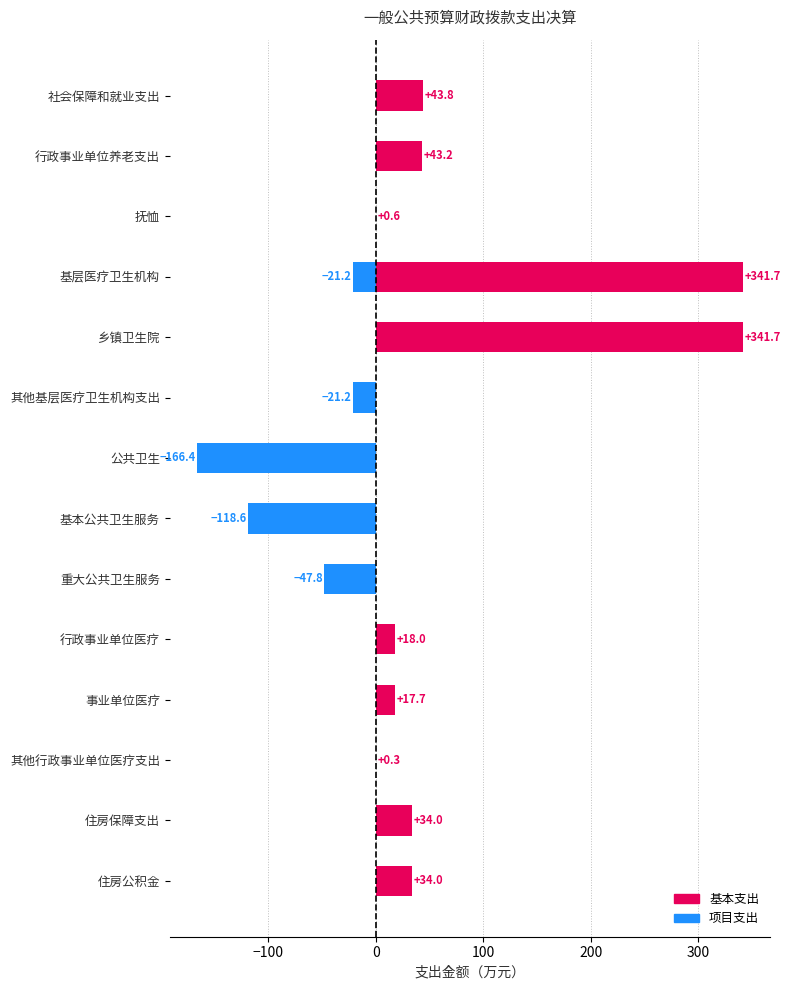

Which series has the largest total across all categories?

基本支出